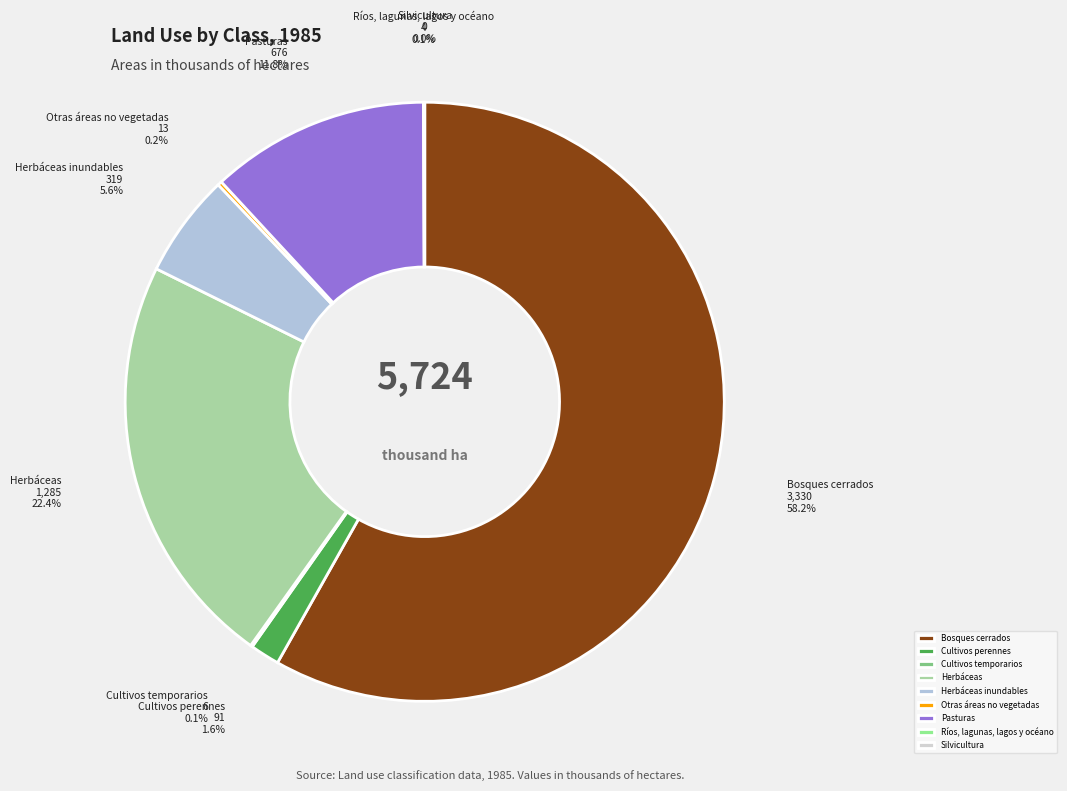

To the nearest percent, what is the difference between the largest and smallest slice percentages?

58%